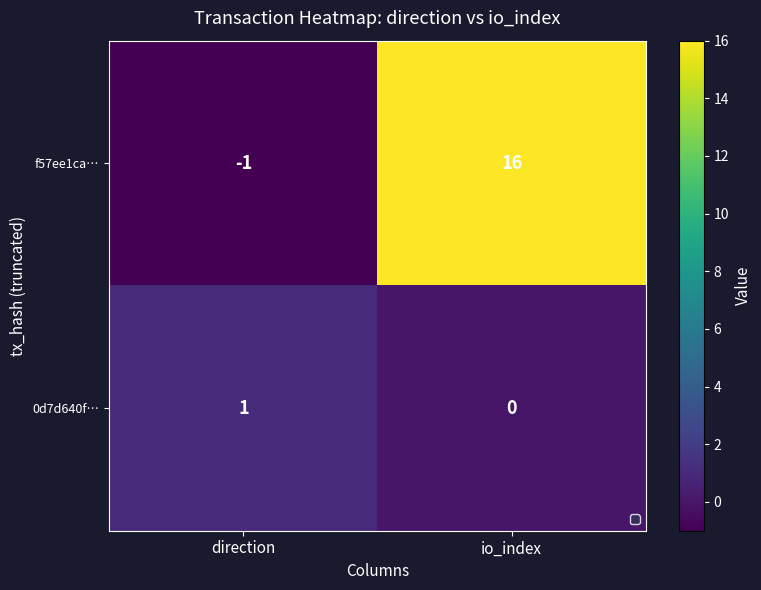

Which series changed the most between direction and io_index?

f57ee1ca…